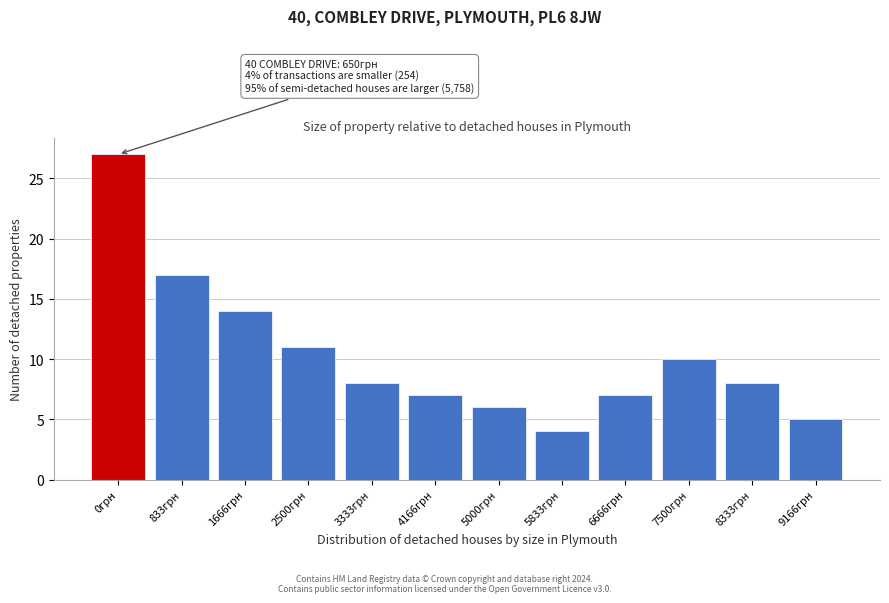

Reading left to right, what are all the values shown in this chart?

0грн=27	833грн=17	1666грн=14	2500грн=11	3333грн=8	4166грн=7	5000грн=6	5833грн=4	6666грн=7	7500грн=10	8333грн=8	9166грн=5